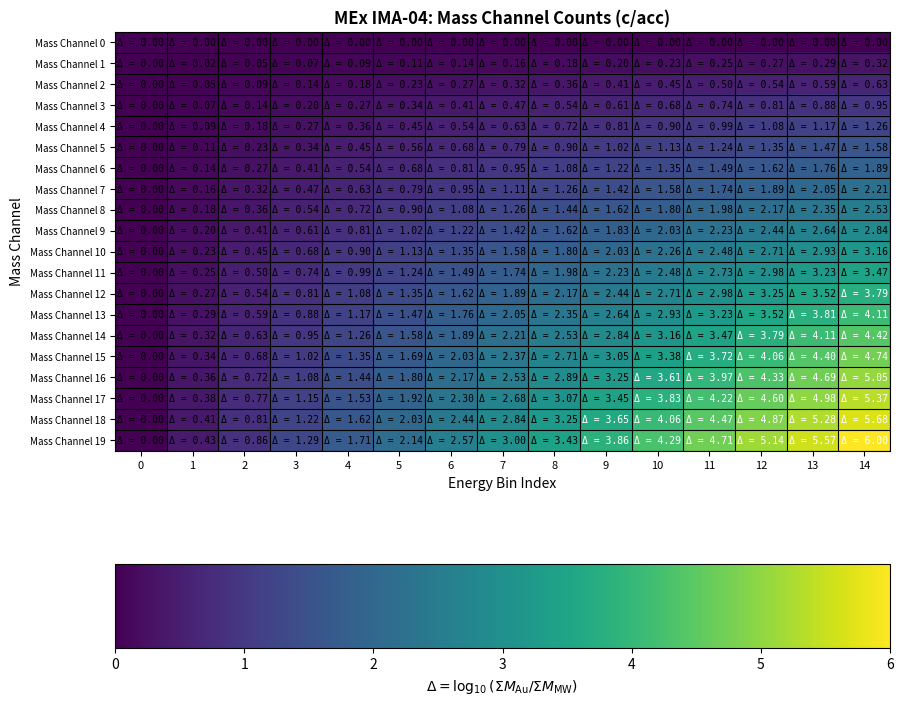

What is the difference between the highest and lowest values at 3?

1.3